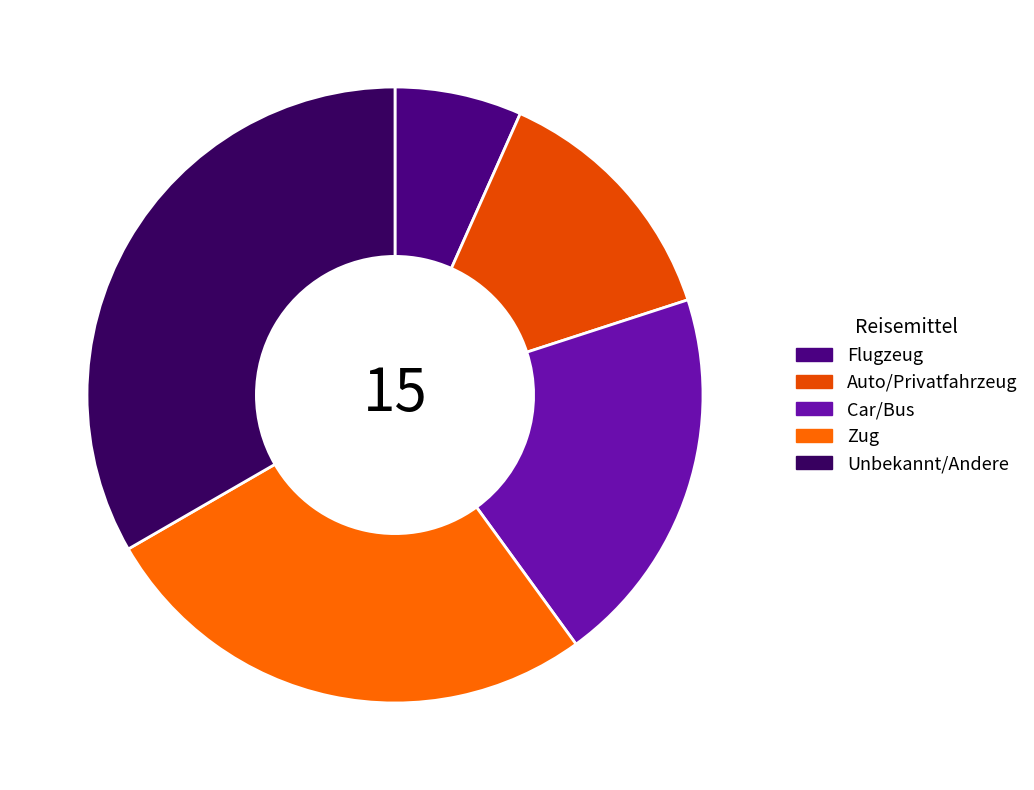

Is there any slice that represents more than half of the pie?

No